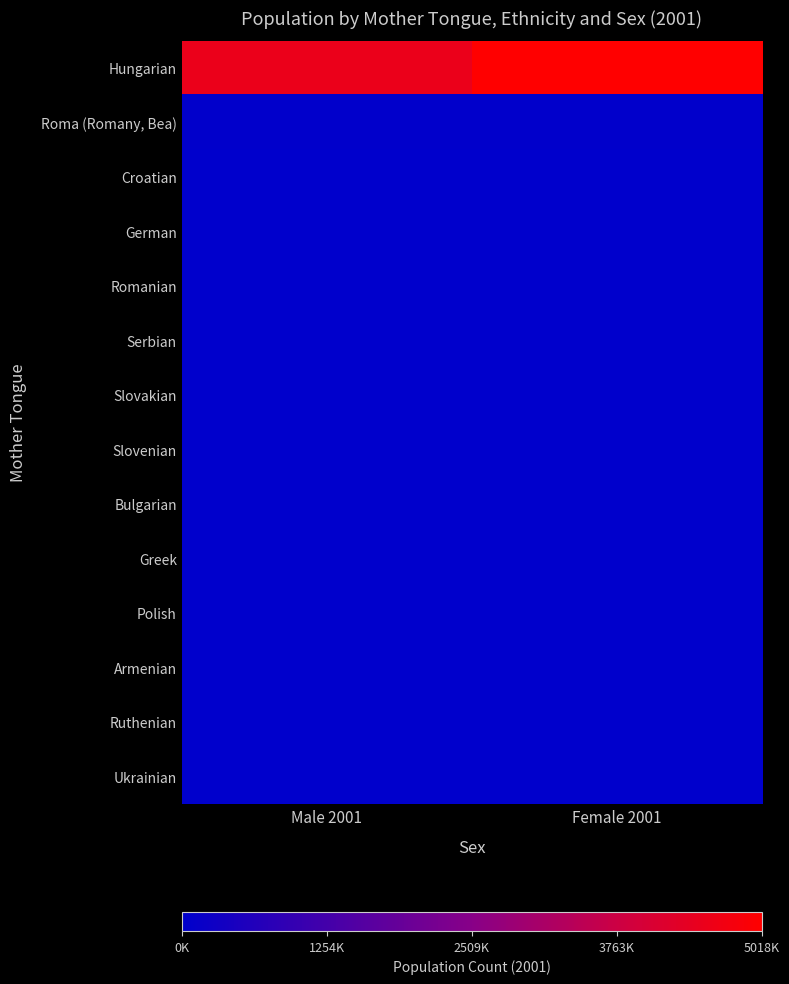

Reading left to right, extract all data points from this chart.

Hungarian: Male 2001=4528028	Female 2001=5018346
Roma (Romany, Bea): Male 2001=24191	Female 2001=24247
Croatian: Male 2001=6525	Female 2001=7801
German: Male 2001=14355	Female 2001=19419
Romanian: Male 2001=4086	Female 2001=4396
Serbian: Male 2001=1719	Female 2001=1669
Slovakian: Male 2001=4946	Female 2001=6871
Slovenian: Male 2001=1400	Female 2001=1780
Bulgarian: Male 2001=651	Female 2001=648
Greek: Male 2001=984	Female 2001=937
Polish: Male 2001=882	Female 2001=1698
Armenian: Male 2001=157	Female 2001=137
Ruthenian: Male 2001=328	Female 2001=785
Ukrainian: Male 2001=1922	Female 2001=2963